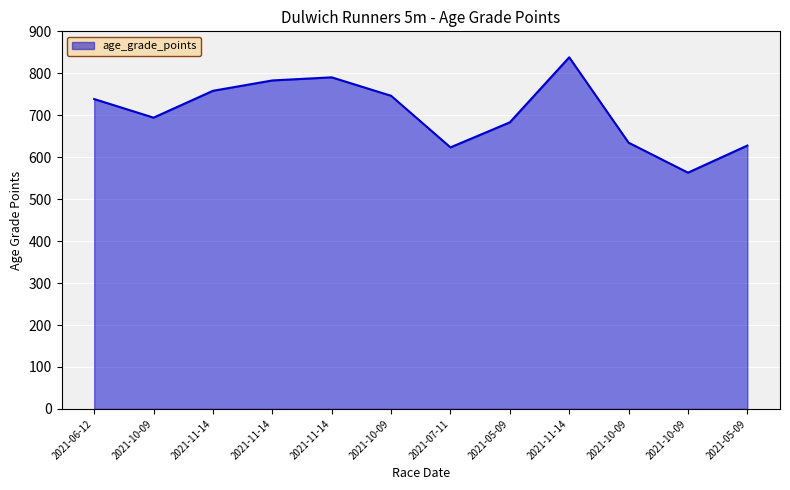

How many lines are shown in the chart?

1